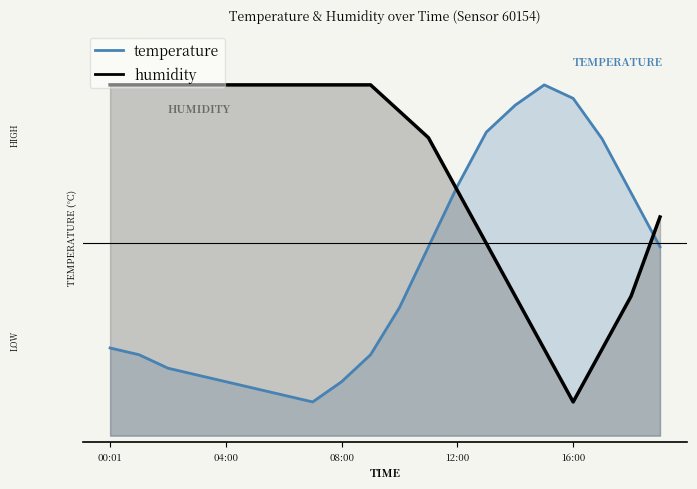

What position from the left is 14:00?

15